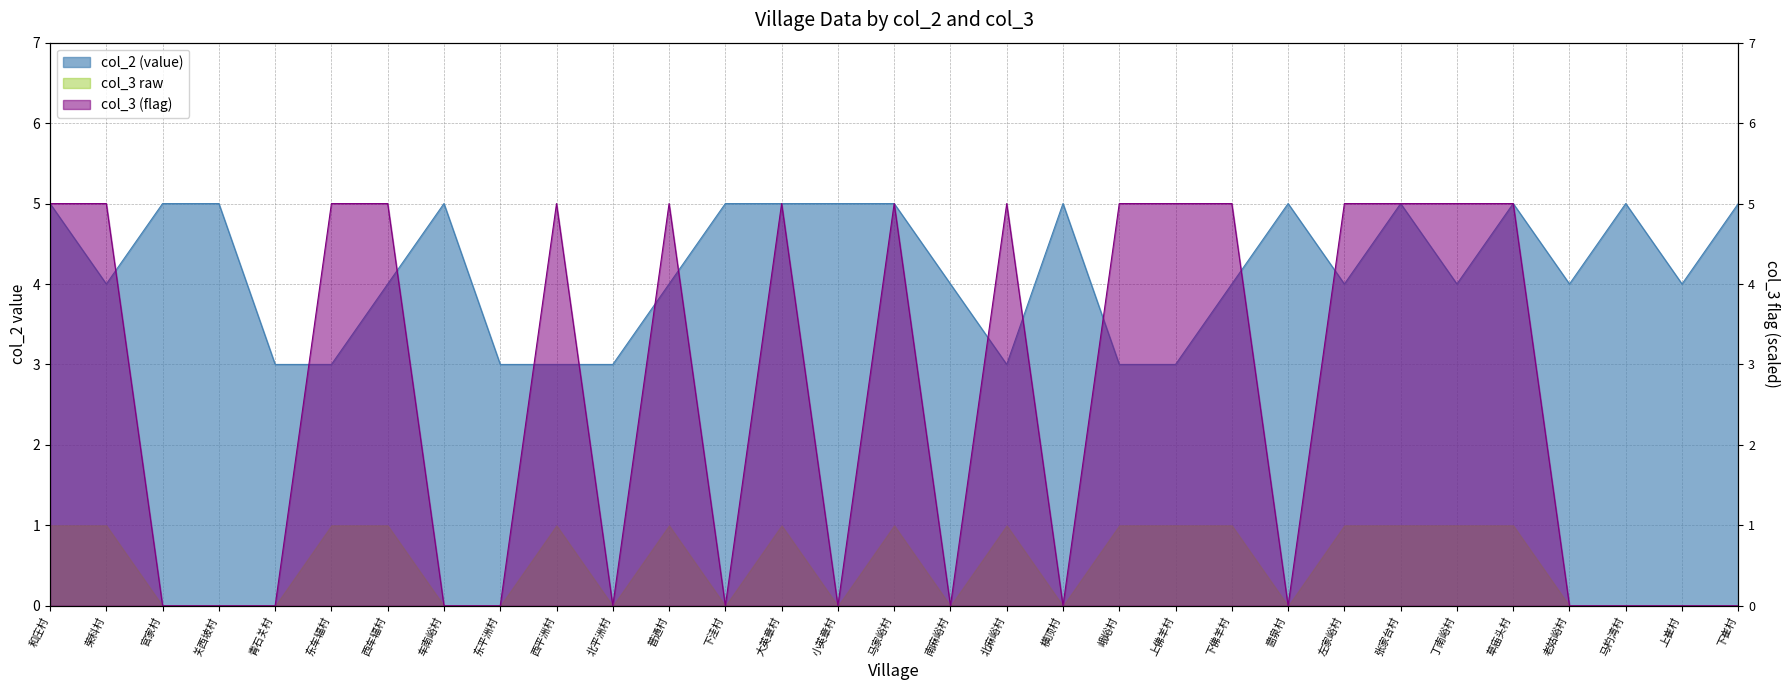

What is the label of the 30th point from the left?

上崔村